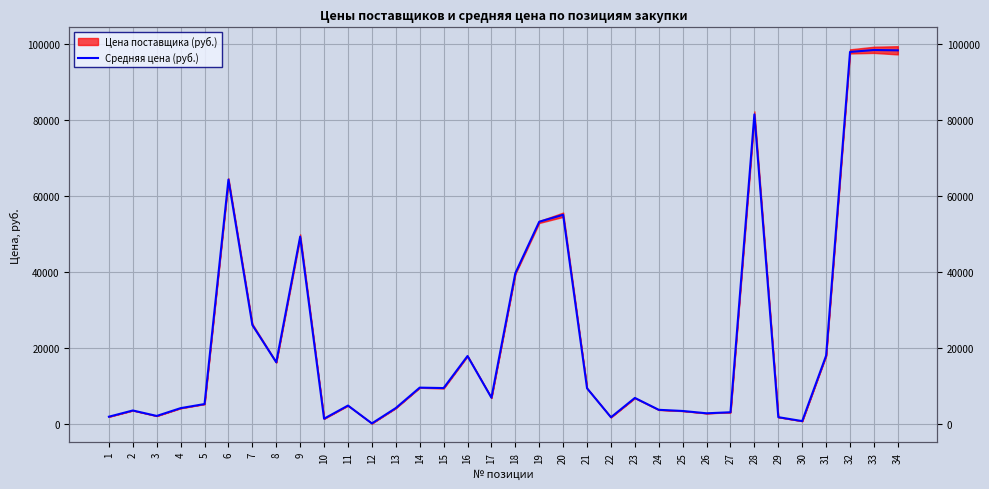

Which category has the lowest value across all series?

12